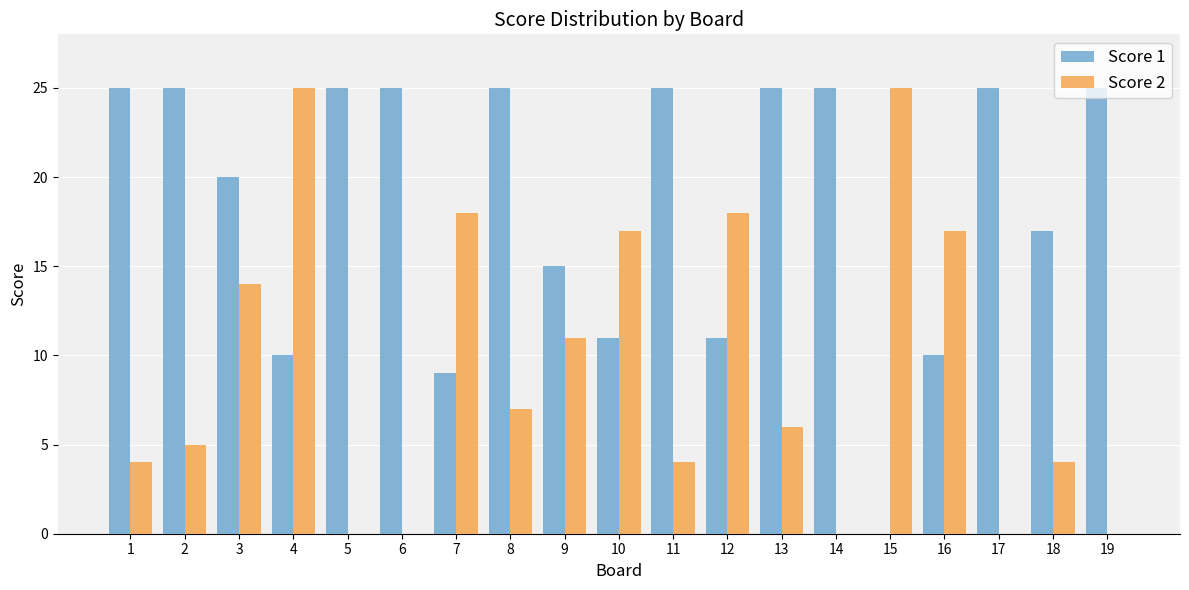

Reading left to right, extract all data points from this chart.

Score 1: 25	25	20	10	25	25	9	25	15	11	25	11	25	25	0	10	25	17	25
Score 2: 4	5	14	25	0	0	18	7	11	17	4	18	6	0	25	17	0	4	0